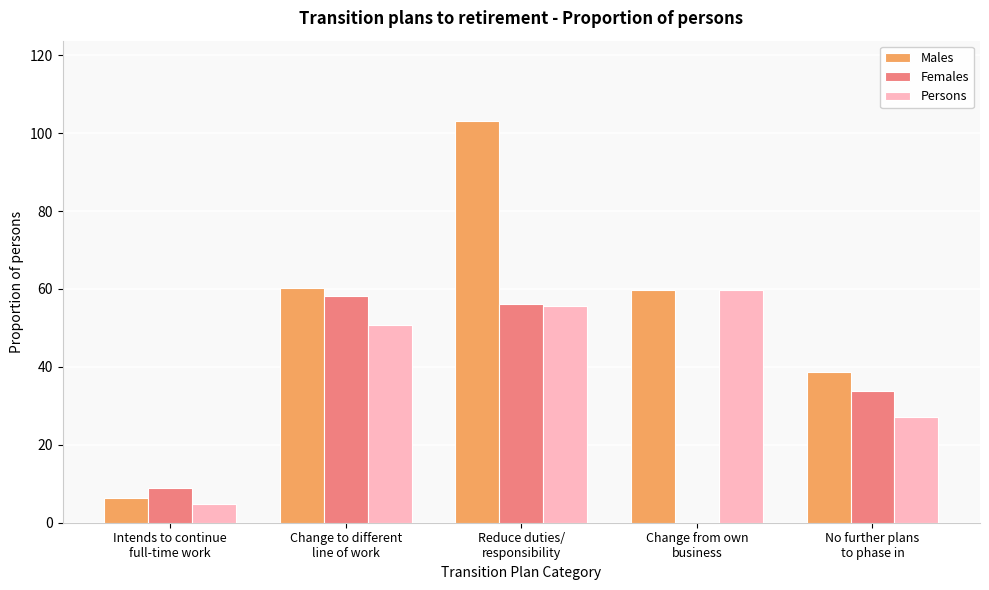

What value does the Females series have at Intends to continue
full-time work?

8.8